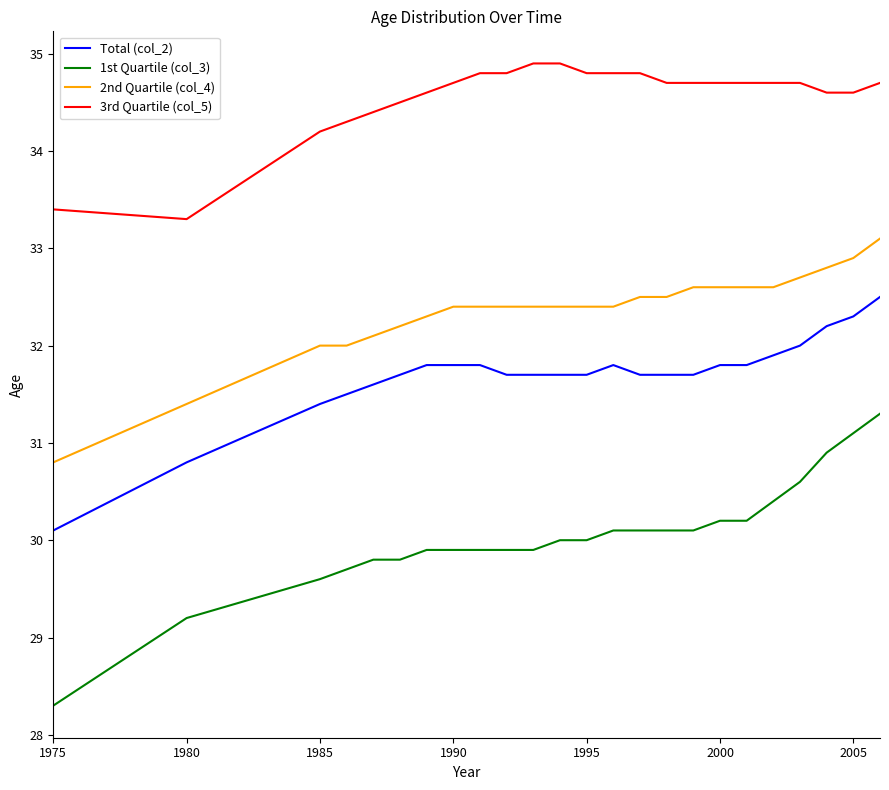

Which series has the largest total across all categories?

3rd Quartile (col_5)